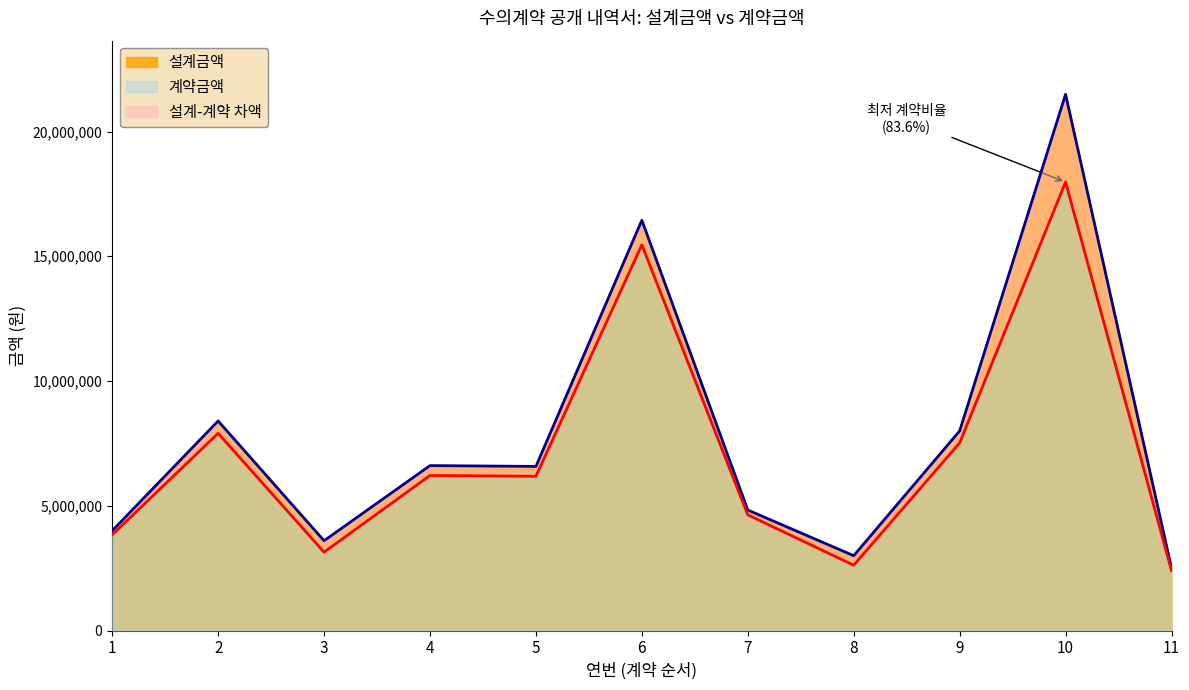

How many lines are shown in the chart?

2